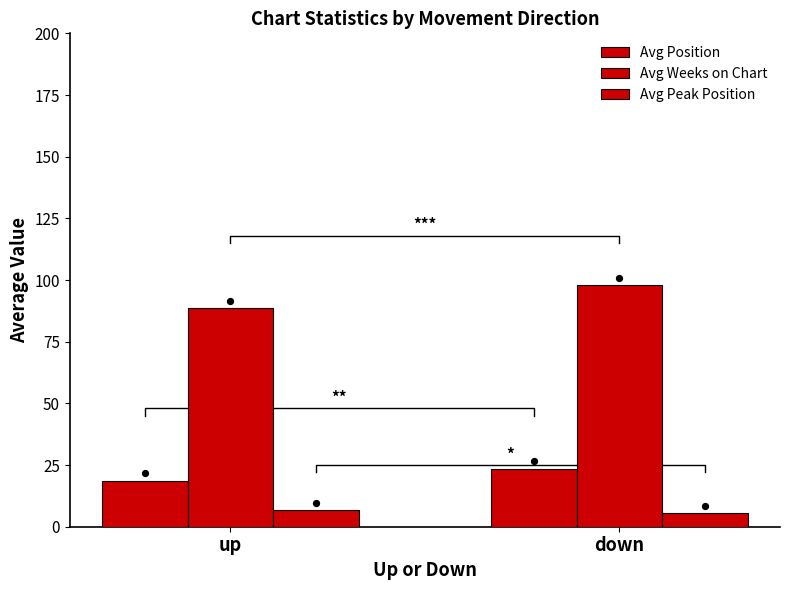

Which series has the largest total across all categories?

Avg Weeks on Chart